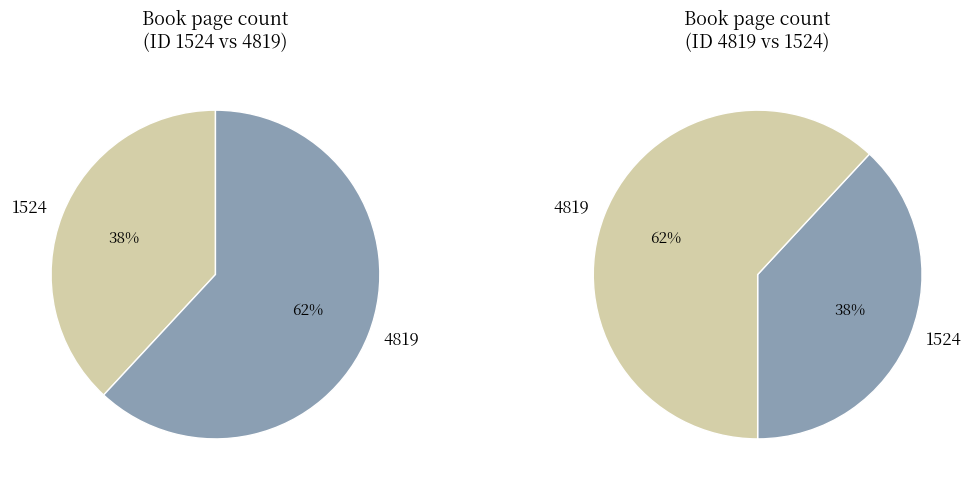

Rank the categories by value from highest to lowest.

4819, 1524